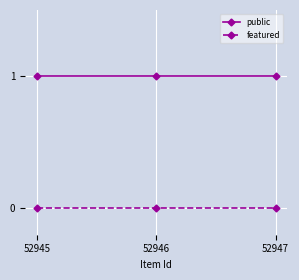

What are all the series names shown in the legend?

public, featured